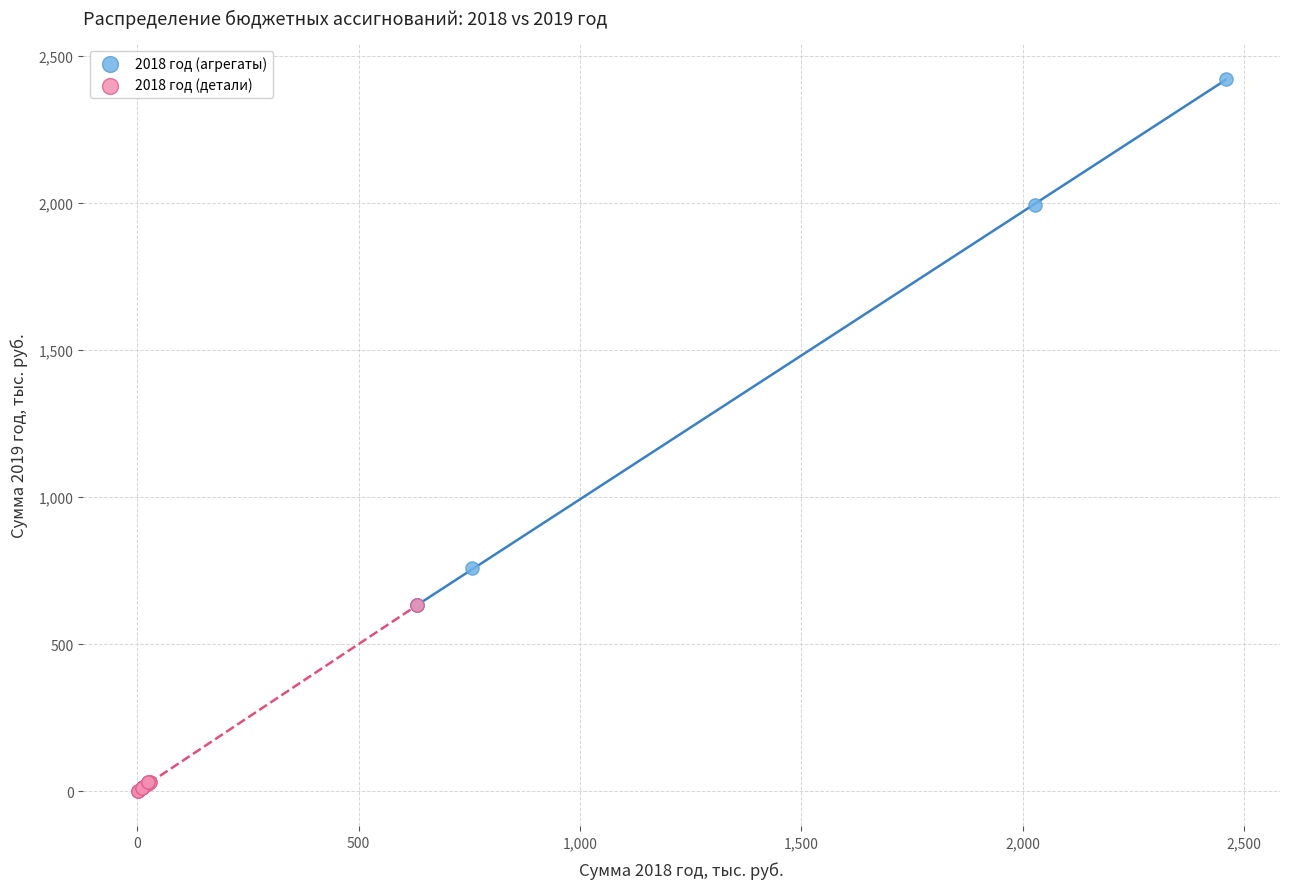

Which series has the largest Y range (max minus min)?

2018 год (агрегаты)